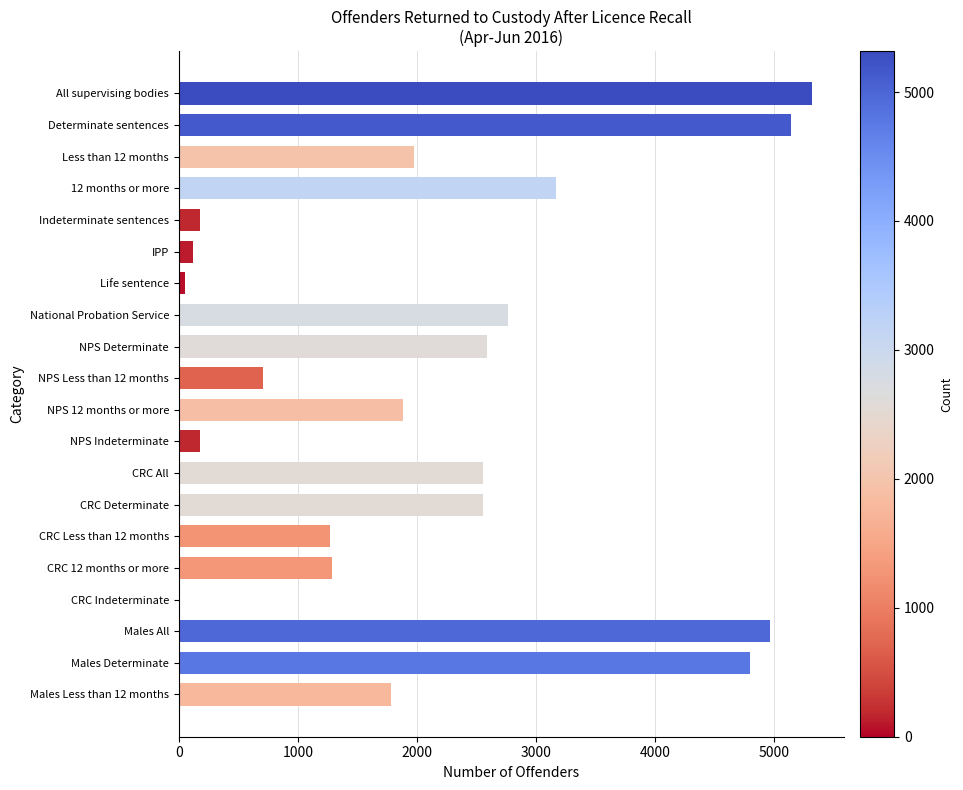

Which label corresponds to the largest value in the chart?

All supervising bodies